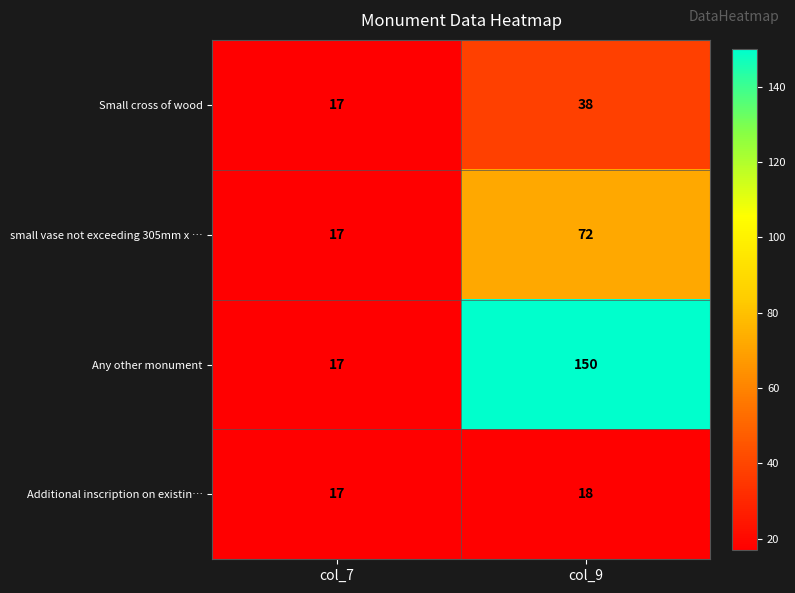

List the labels in order of Small cross of wood value, smallest first.

col_7, col_9